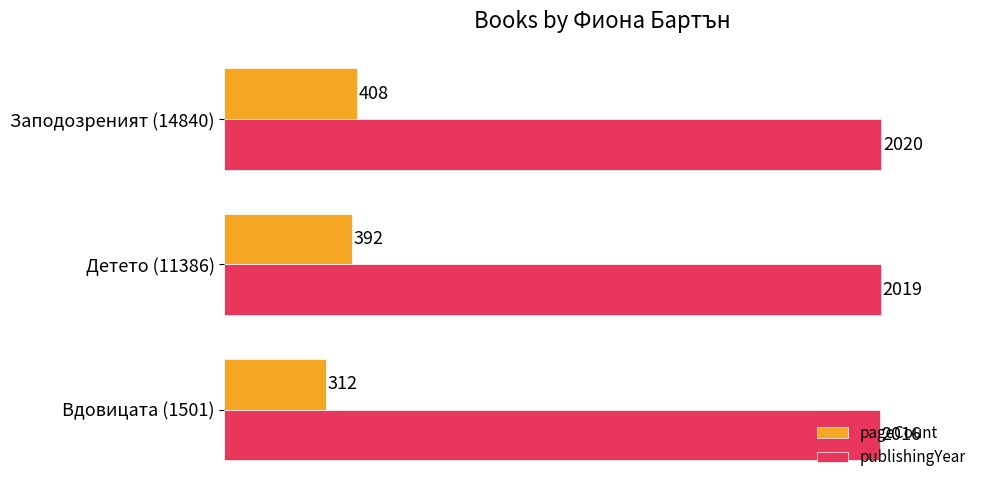

Which category has the lowest value in the pageCount series?

Вдовицата (1501)